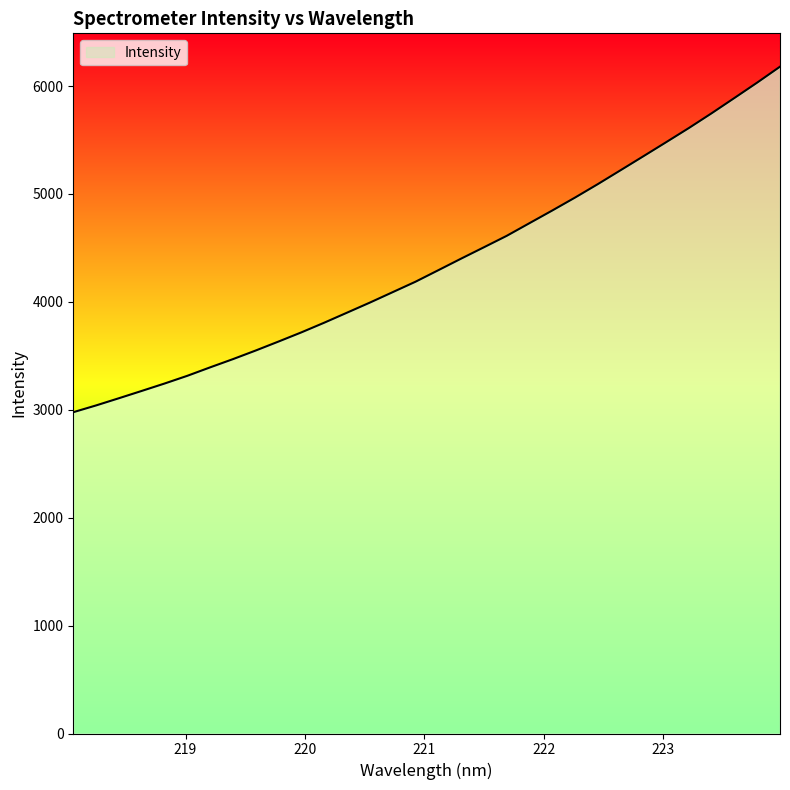

What is the maximum value shown in the chart?

6179.9